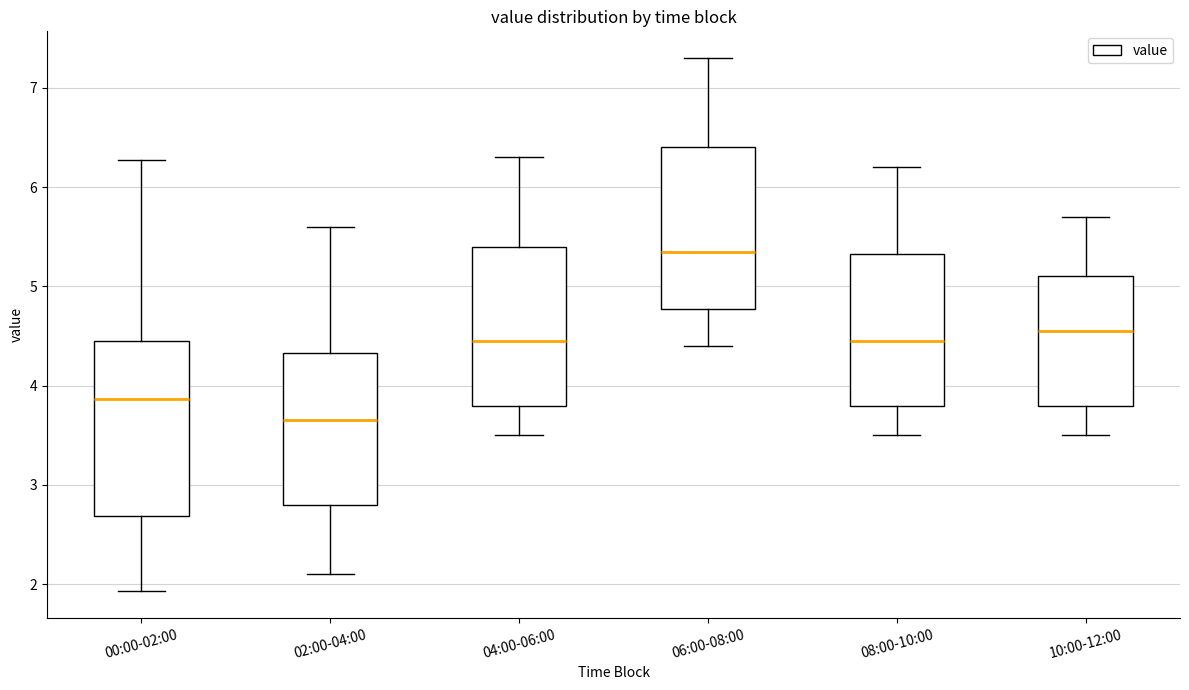

Comparing the boxes themselves (not the whiskers), which one is the tallest?

00:00-02:00